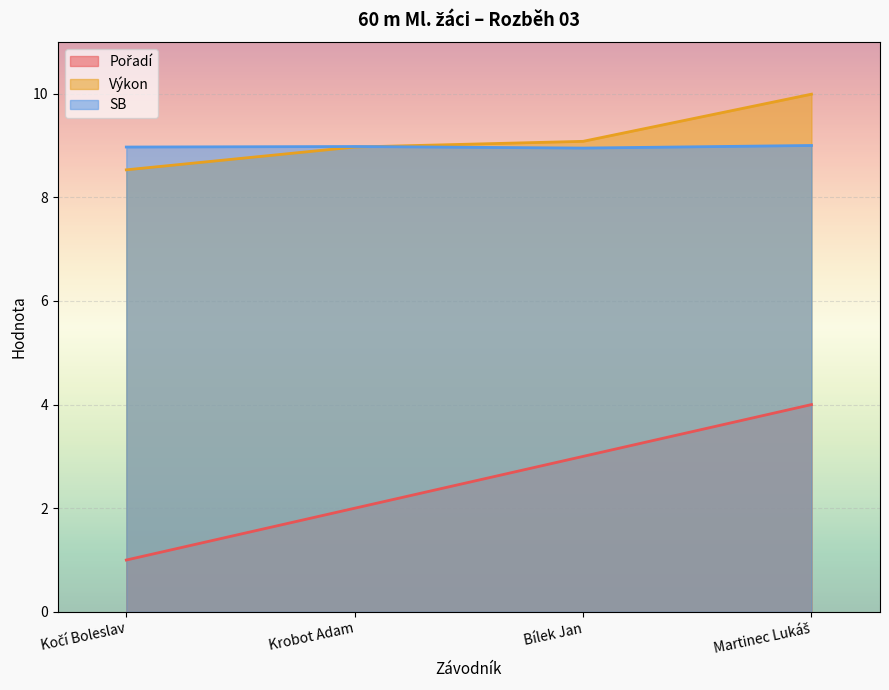

Is the value of SB at Bílek Jan greater than the value of Pořadí at Martinec Lukáš?

Yes